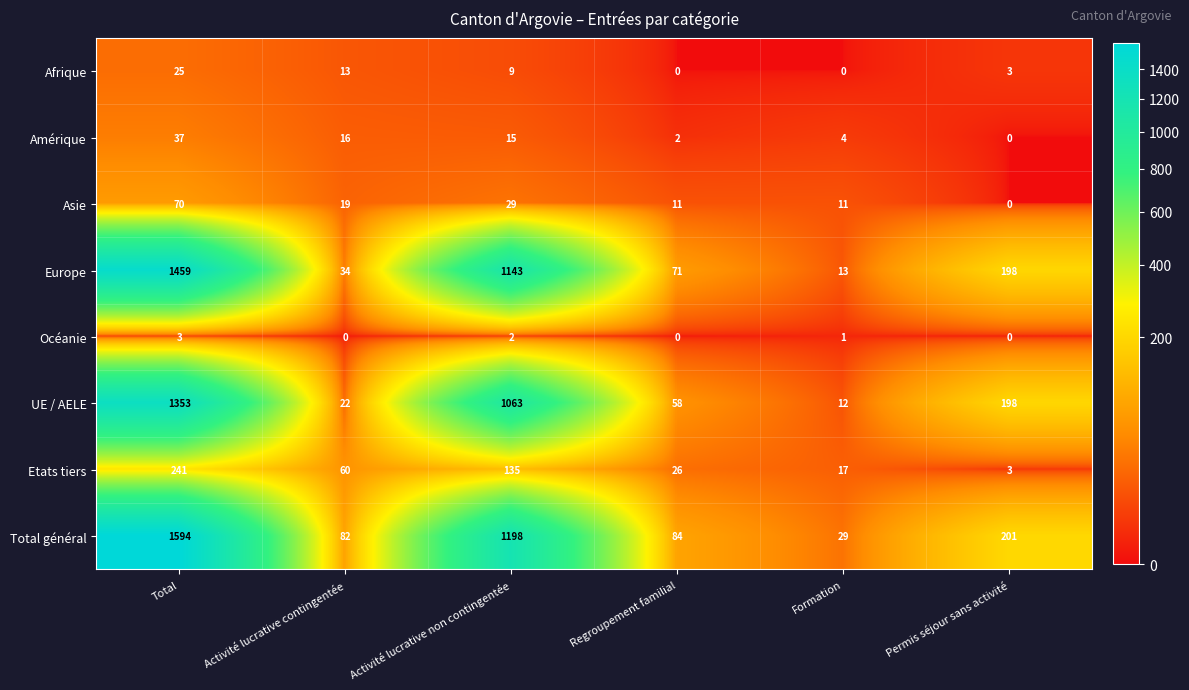

What is the maximum value shown in the chart?

1594